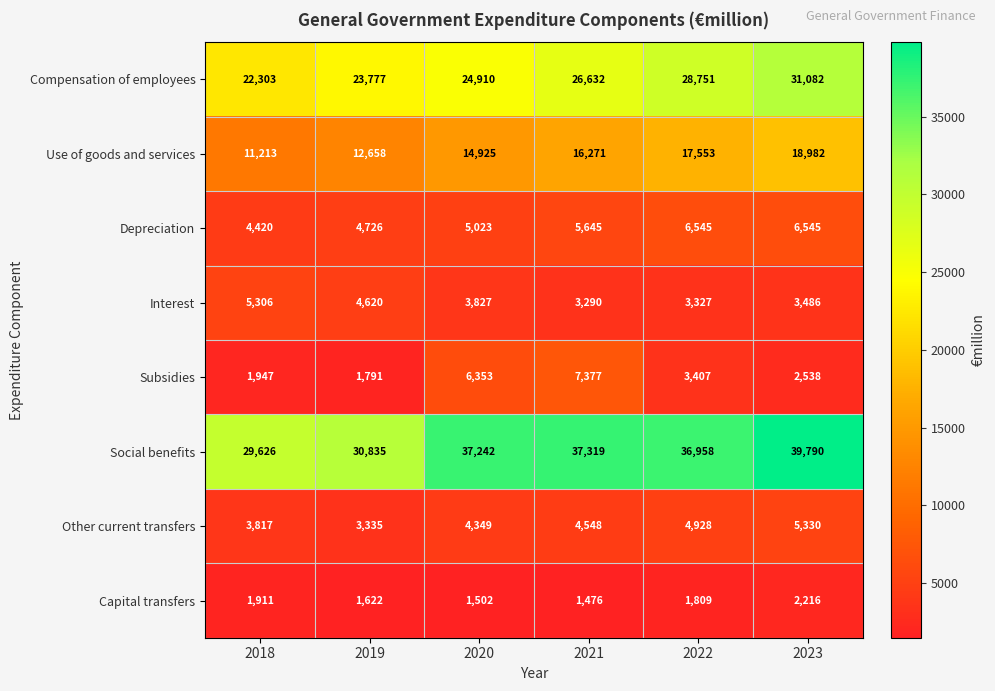

What is the total value across all series at 2023?

109969